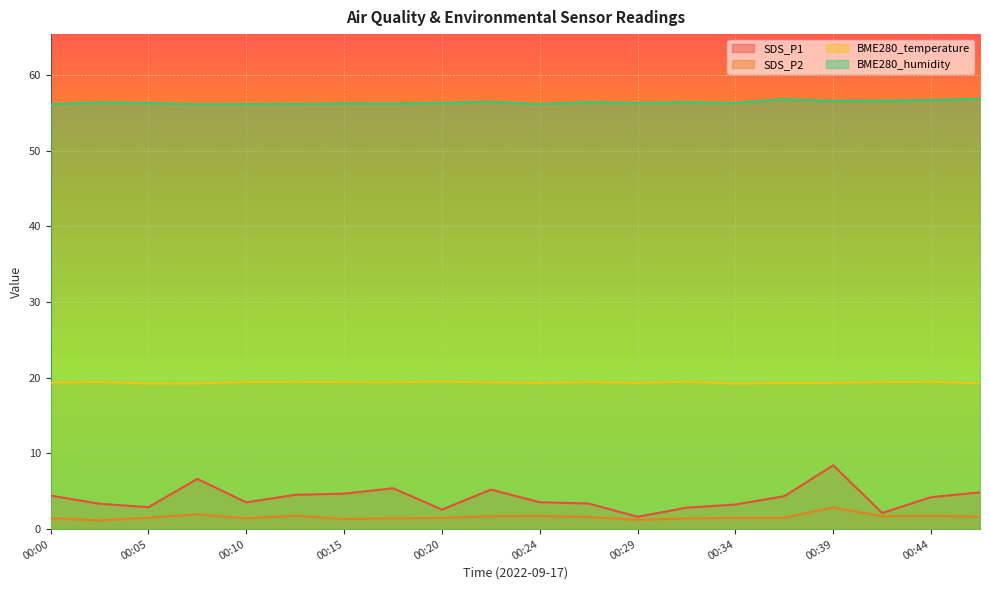

Where is SDS_P2 nearest to the value 2?

00:07